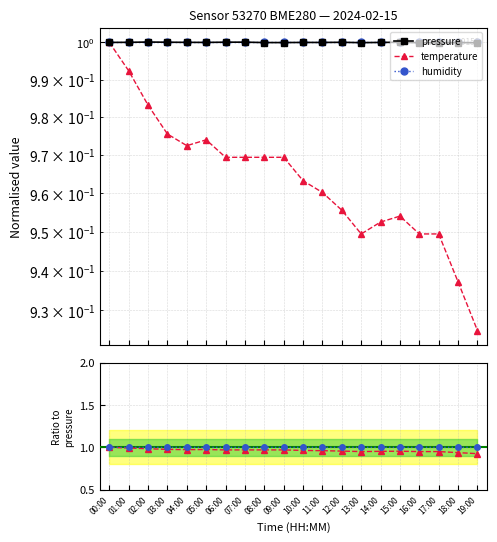

At which label is humidity closest to 1?

00:00